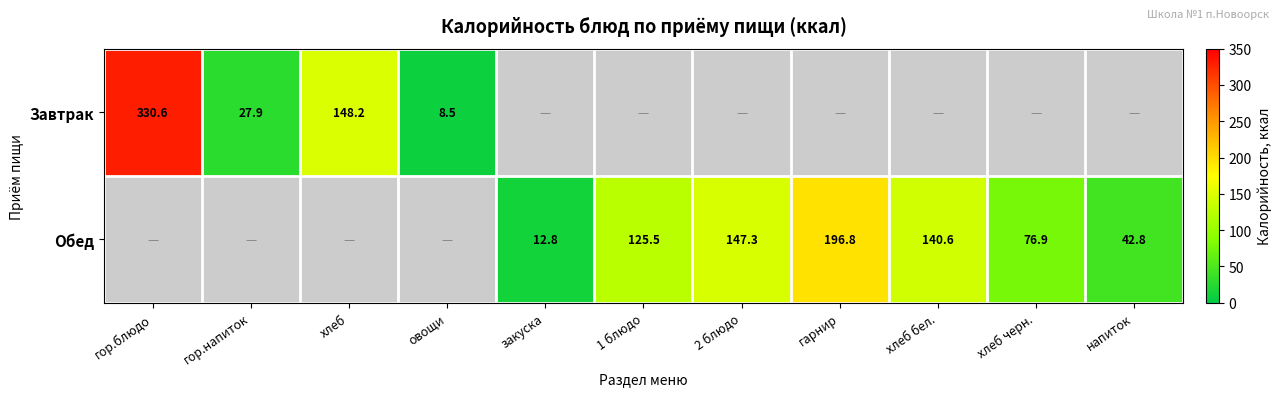

Is it true that Обед equals 337.0 at гарнир?

False